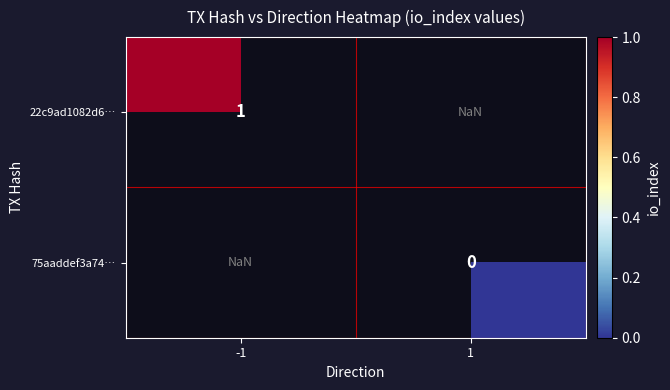

True or false: 22c9ad1082d6… has a value of 1.7 at -1.

False